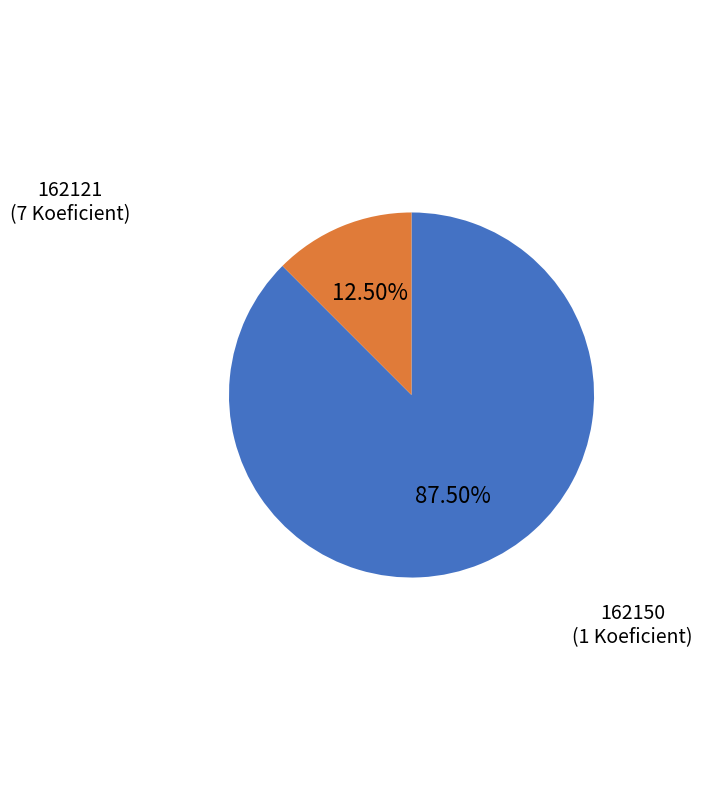

To the nearest percent, what is the difference between the largest and smallest slice percentages?

75%